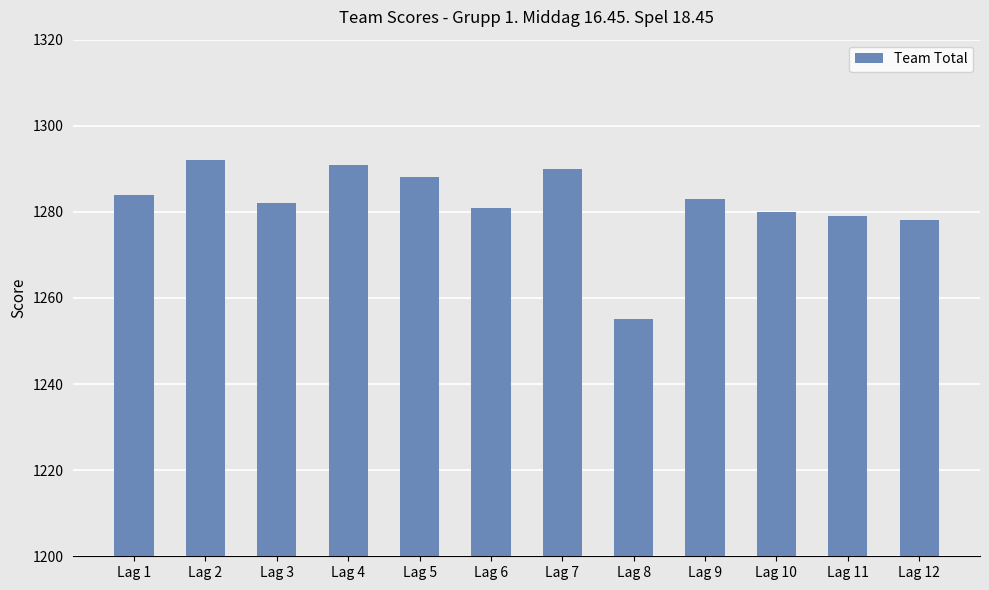

Reading left to right, list all the values displayed in this chart.

1284	1292	1282	1291	1288	1281	1290	1255	1283	1280	1279	1278